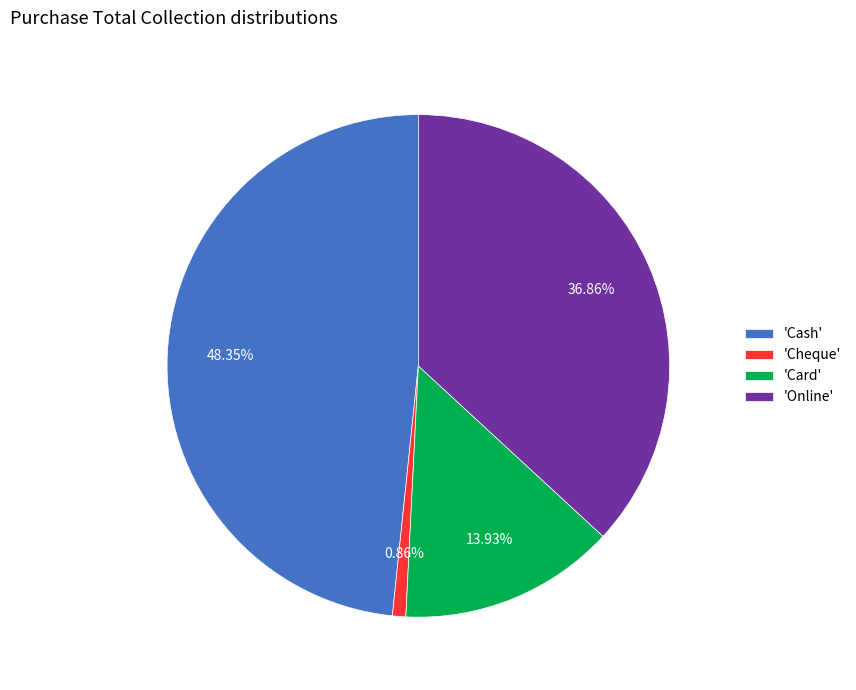

Is there any slice that represents more than half of the pie?

No